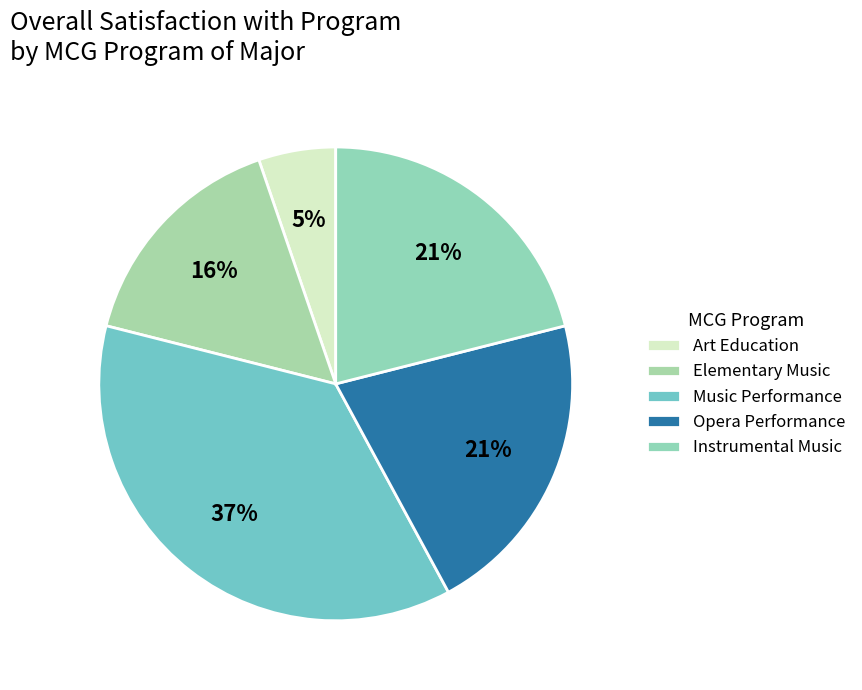

Count the number of slices in the pie.

5